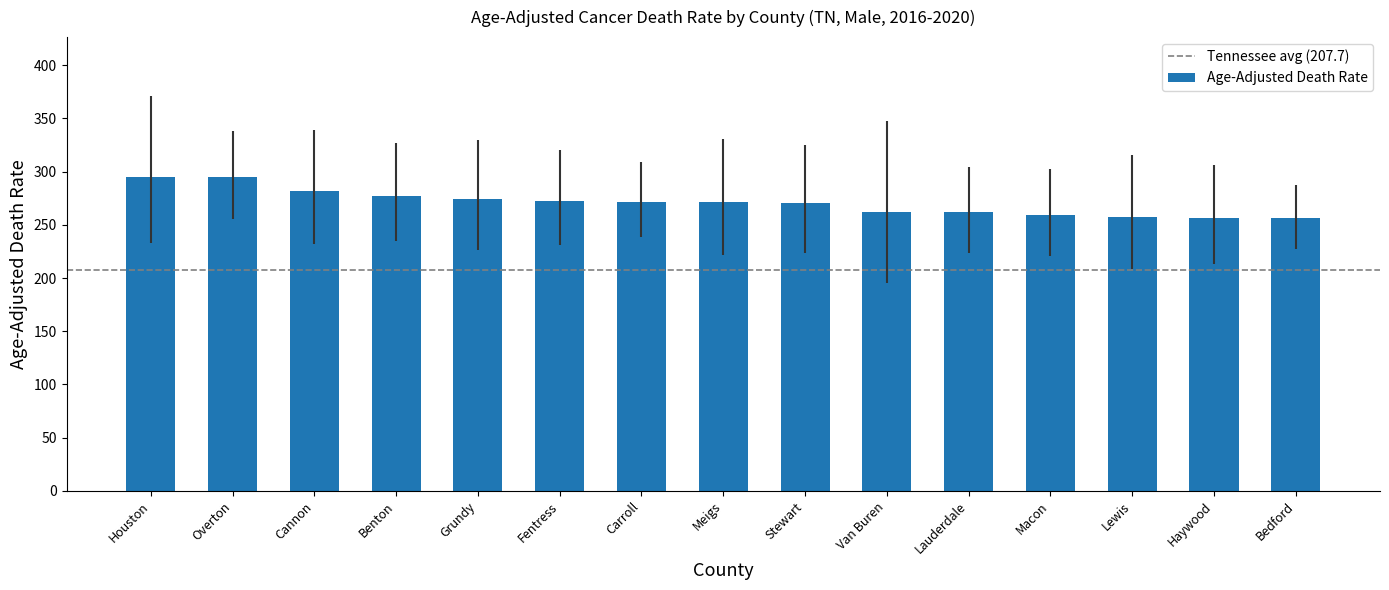

What is the sum of all values?

4061.8